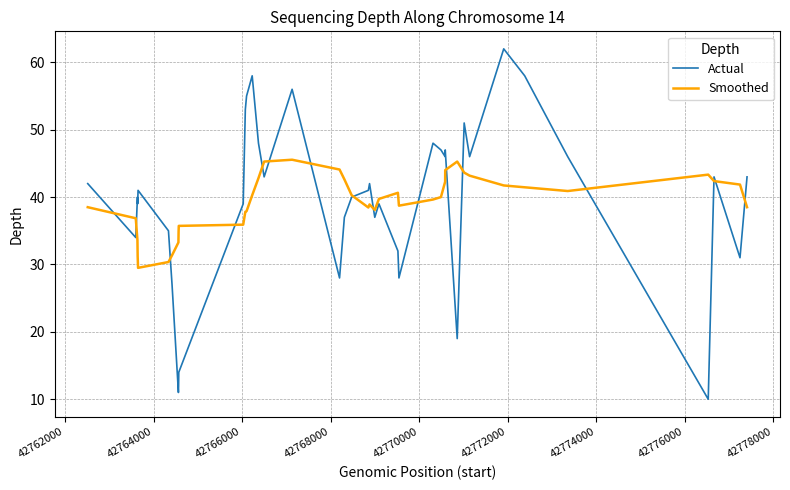

True or false: Actual has more than 0 points higher than both neighbors.

True